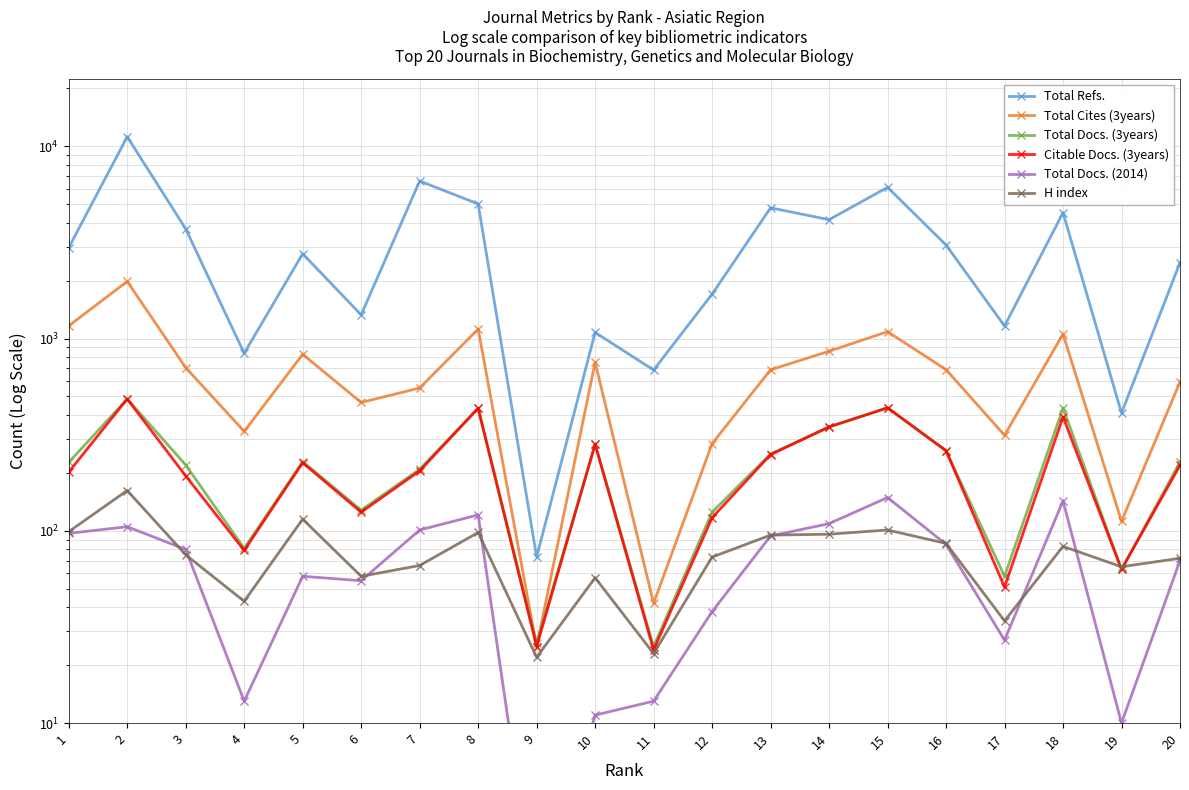

What is the total value across all series at 10?

2460